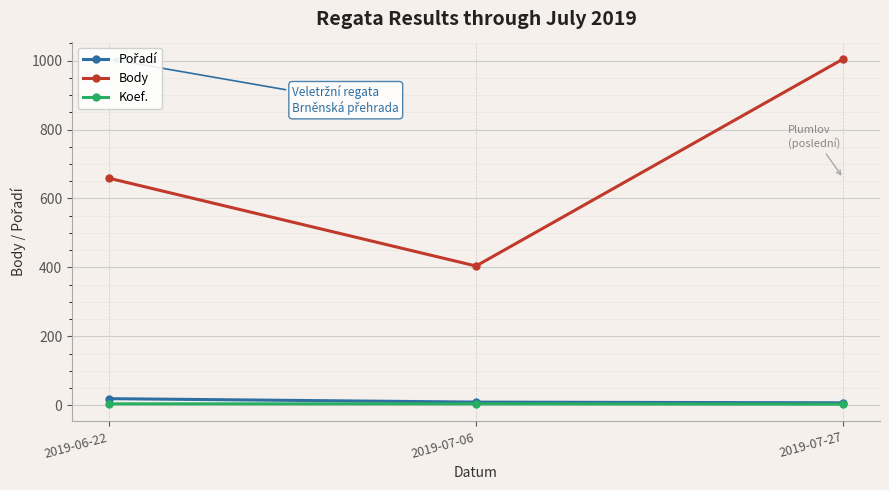

What is the total value across all series at 2019-06-22?

682